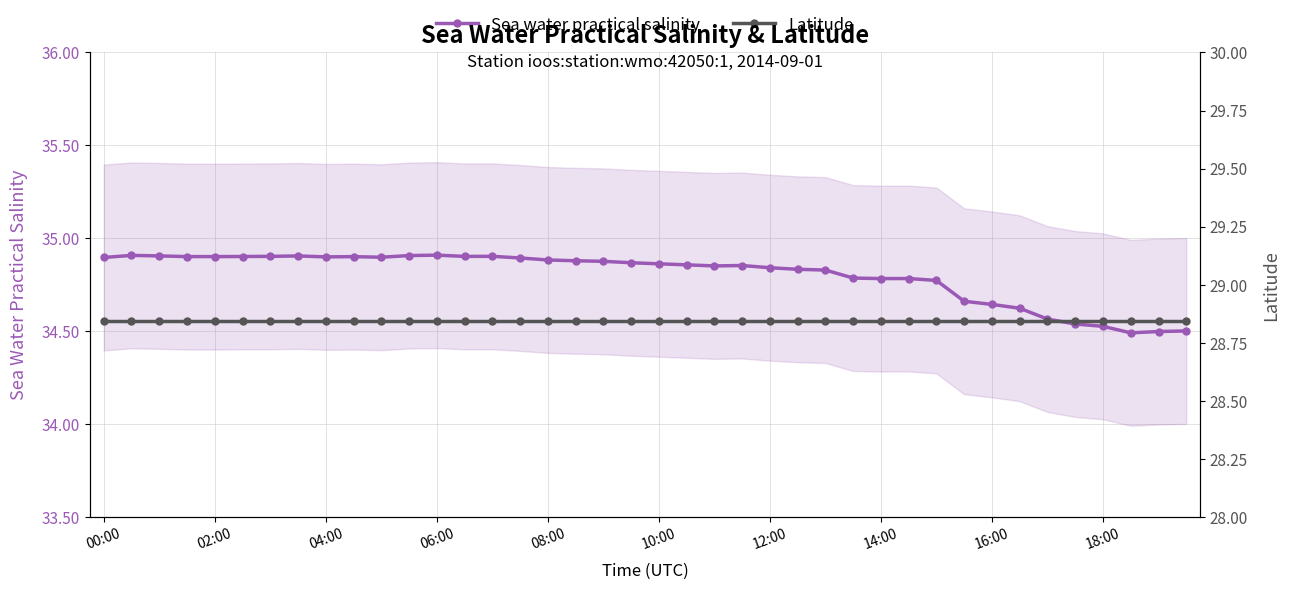

True or false: Sea water practical salinity has more than 2 points higher than both neighbors.

True